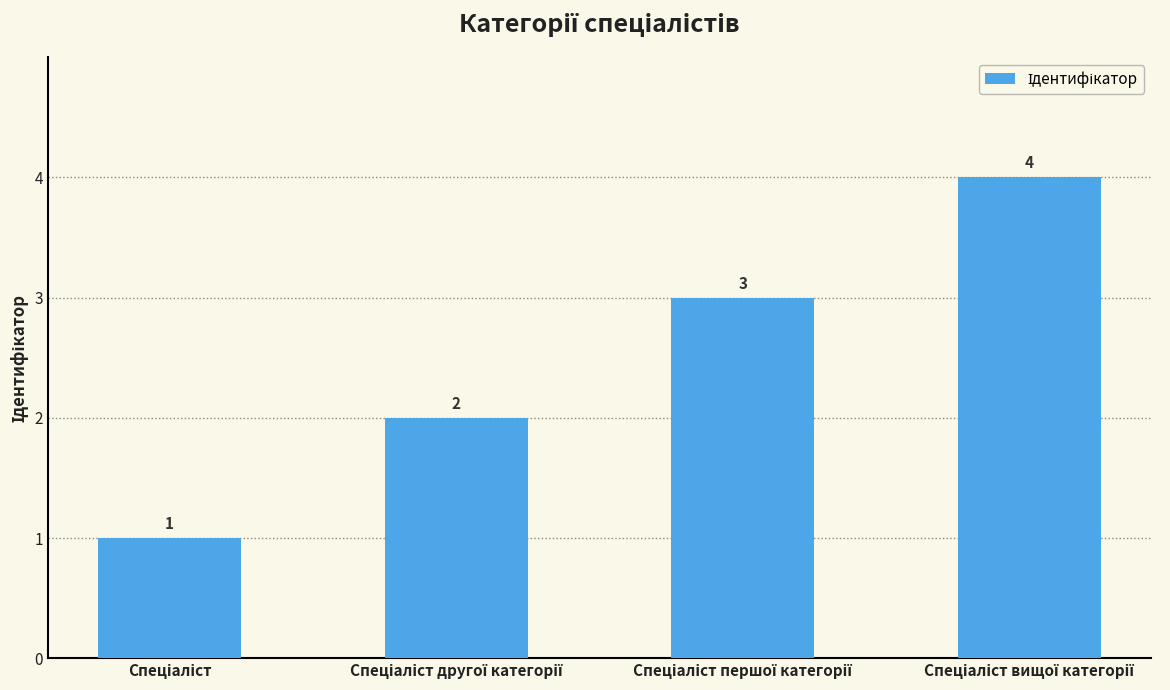

Count the number of categories in the chart.

4